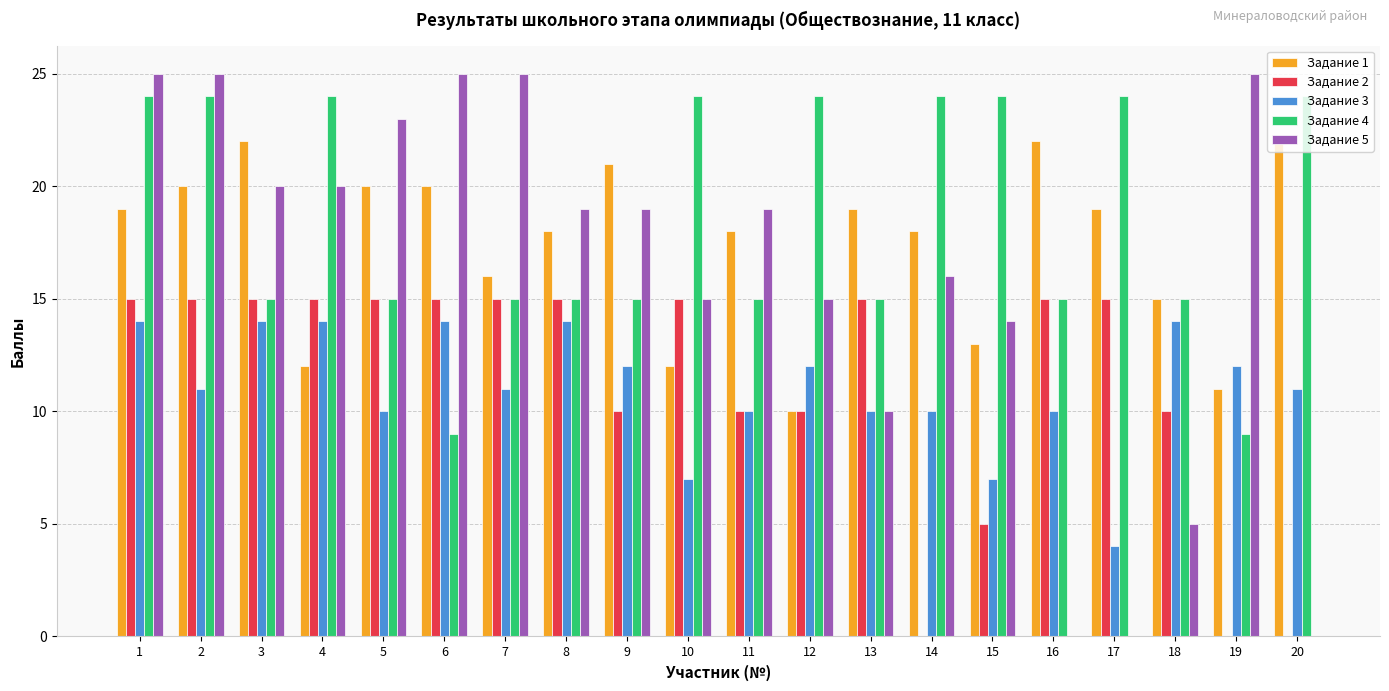

What are all the series names shown in the legend?

Задание 1, Задание 2, Задание 3, Задание 4, Задание 5